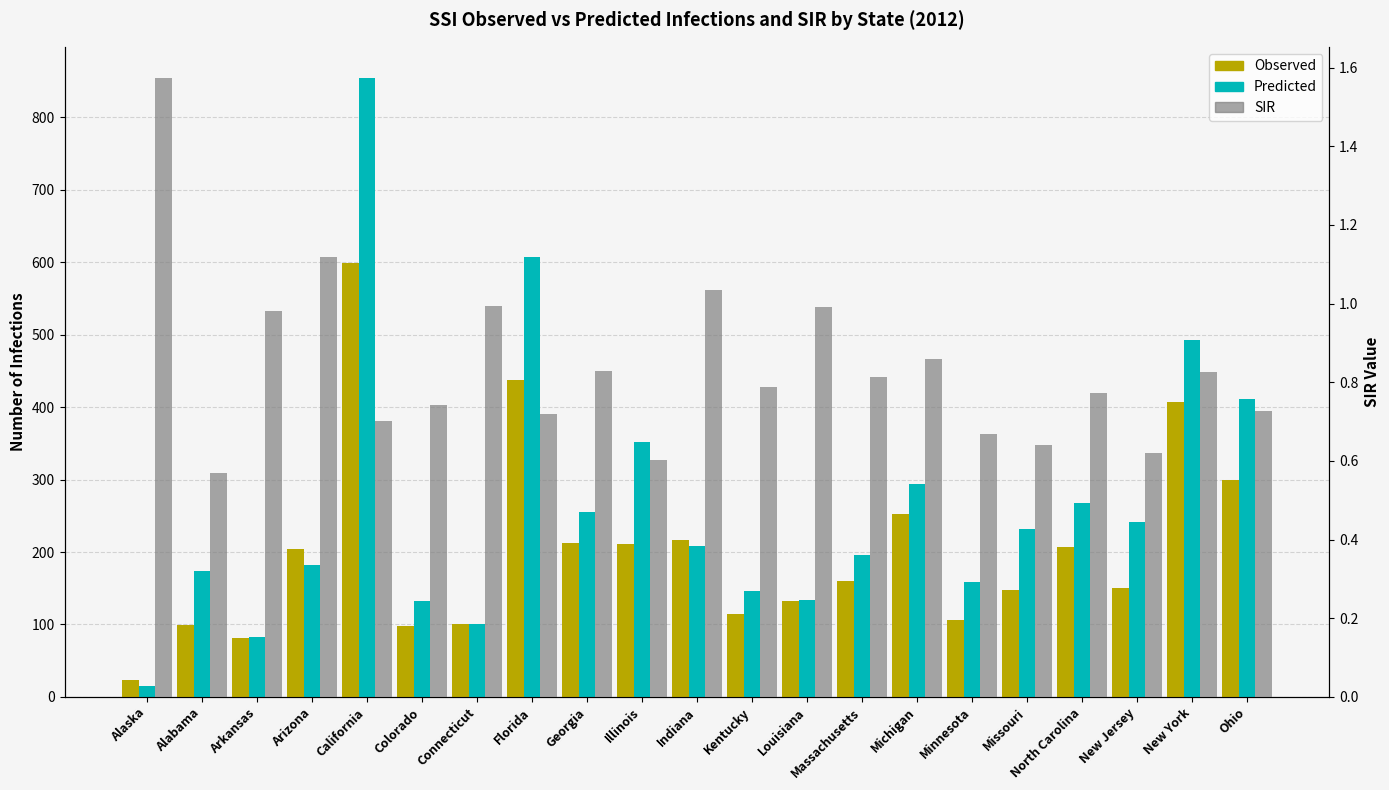

Is it true that Observed equals 98.0 at Colorado?

True